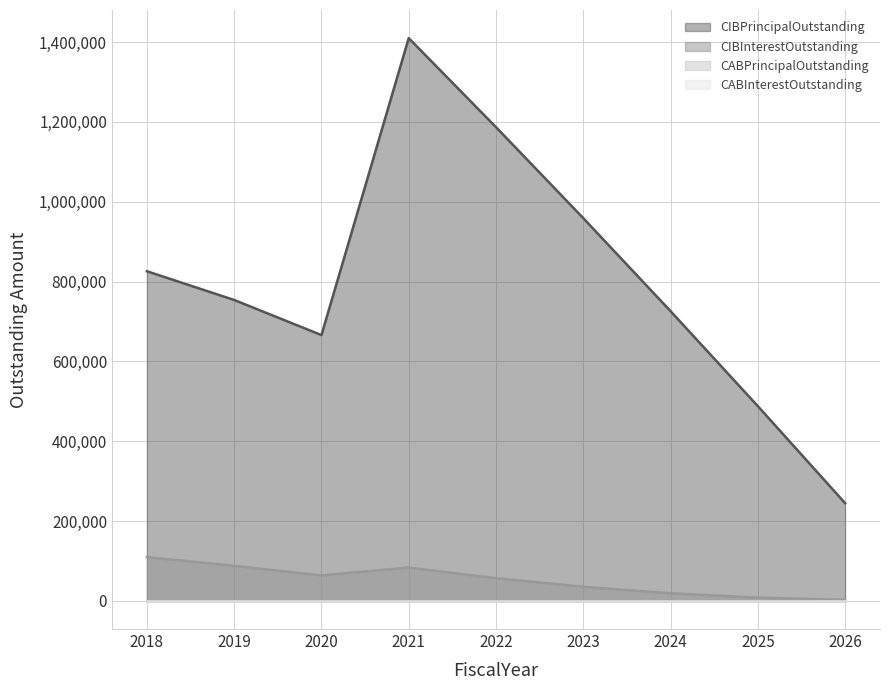

Which category has the lowest value across all series?

2026